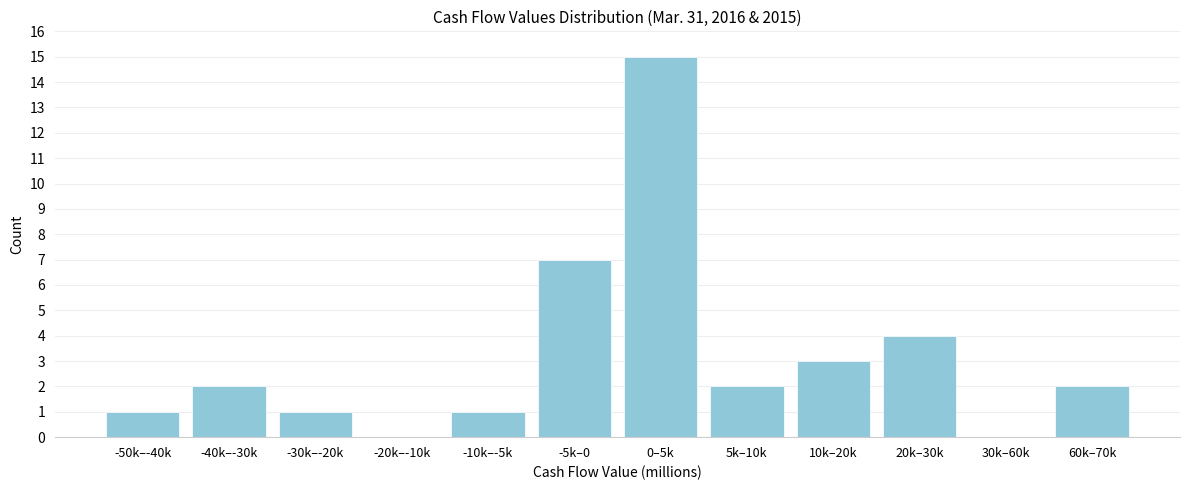

Reading left to right, what are all the values shown in this chart?

-50k–-40k=1	-40k–-30k=2	-30k–-20k=1	-20k–-10k=0	-10k–-5k=1	-5k–0=7	0–5k=15	5k–10k=2	10k–20k=3	20k–30k=4	30k–60k=0	60k–70k=2